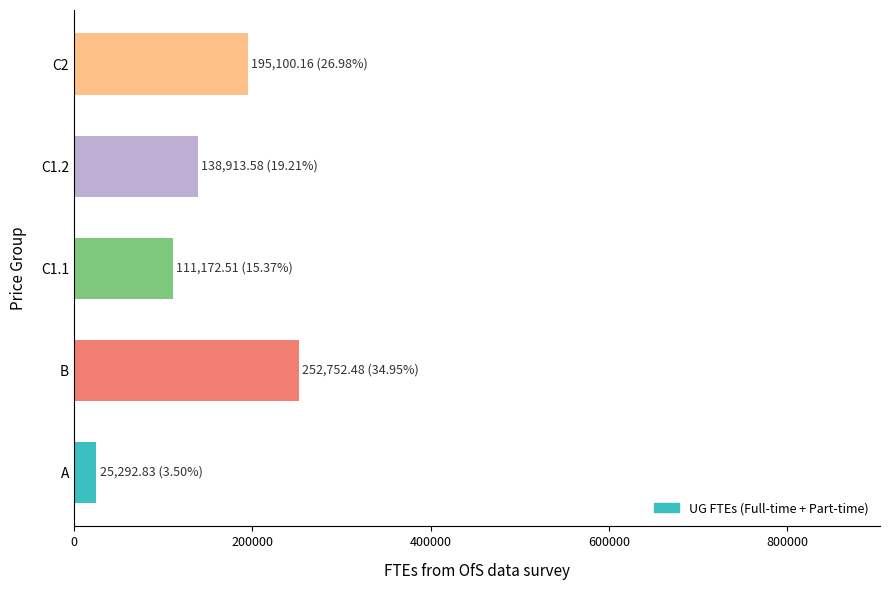

What value does the data have at C1.2?

138913.6